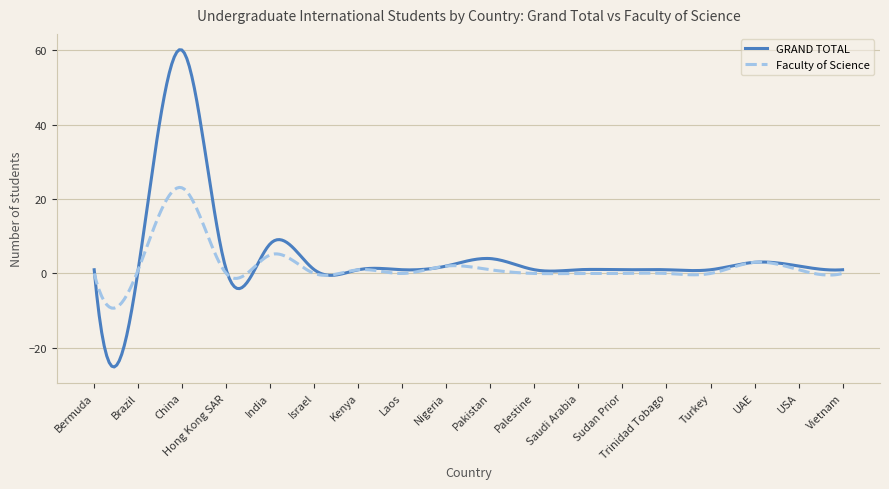

What is the smallest value displayed?

-25.1